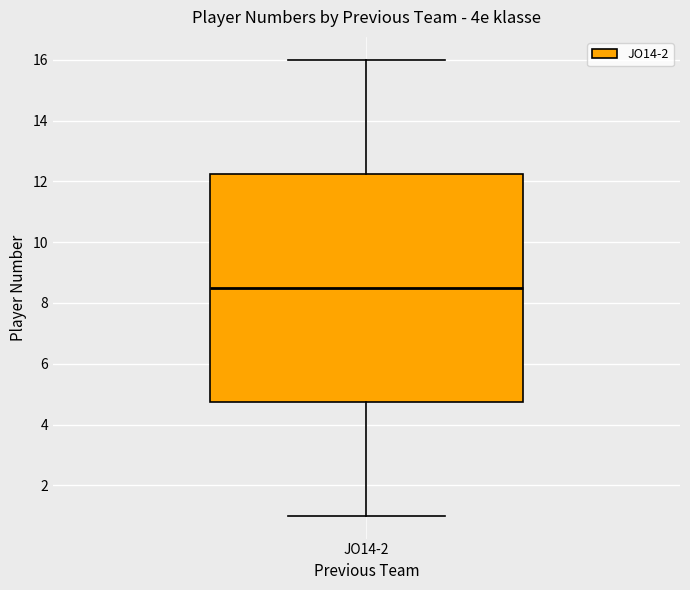

Transcribe this box plot: give where the median line is, the range the box spans, and where the two whiskers end, as read against the y-axis. The values are not printed on the chart, so give them approximately, as read against the axis.

median 8.6, box 4.8 to 12.2, whiskers 1.0 to 16.0